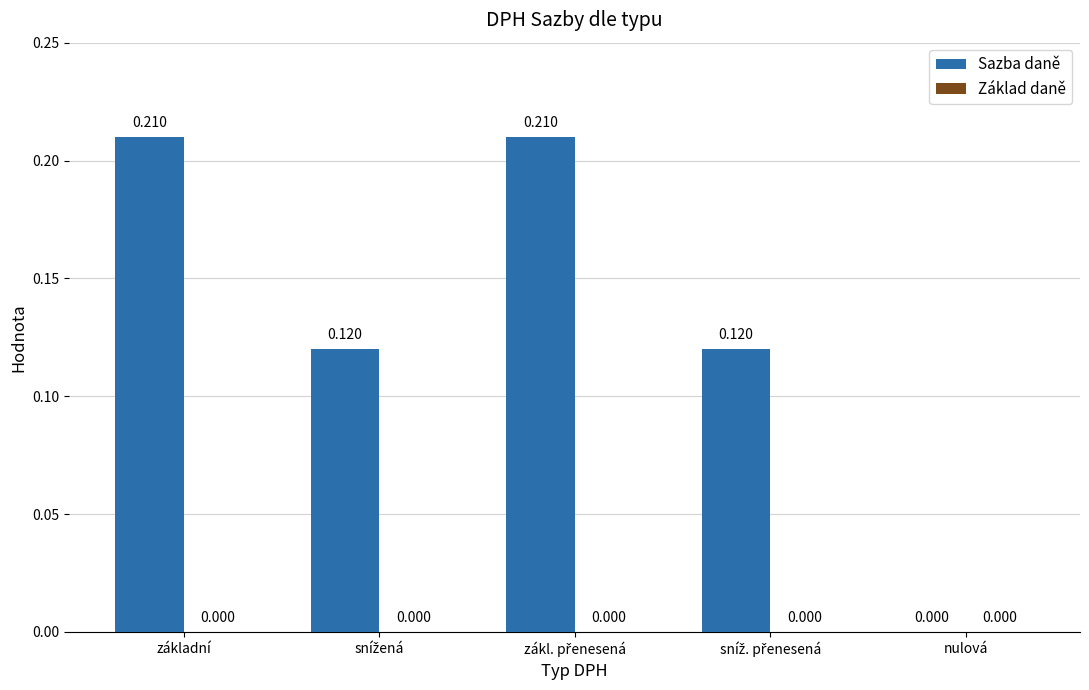

Which has a higher value, nulová or základní?

základní